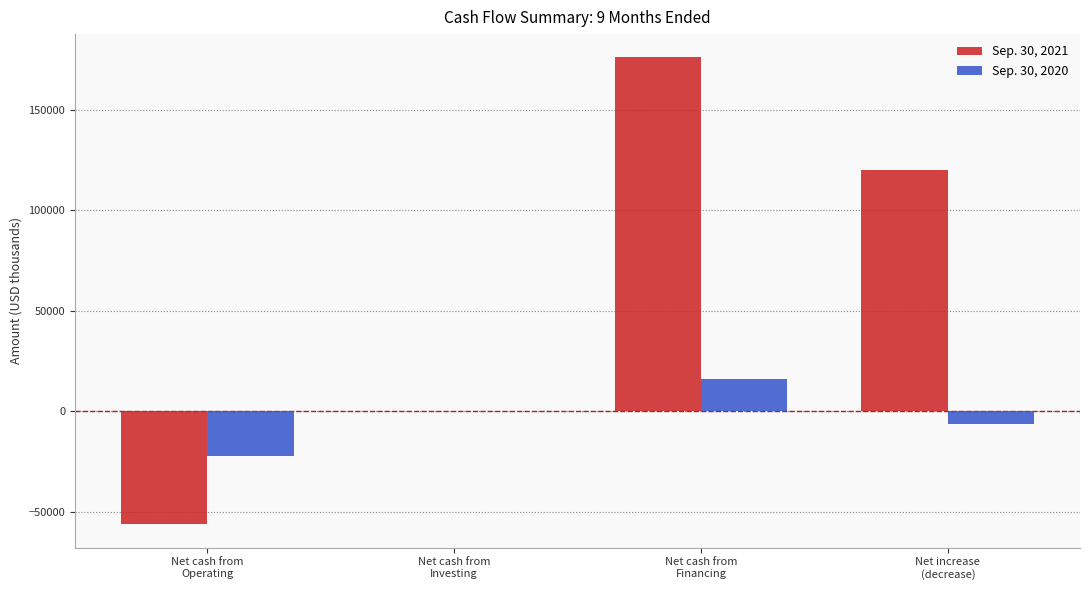

Is the value of Sep. 30, 2020 at Net cash from
Operating greater than the value of Sep. 30, 2021 at Net cash from
Investing?

No